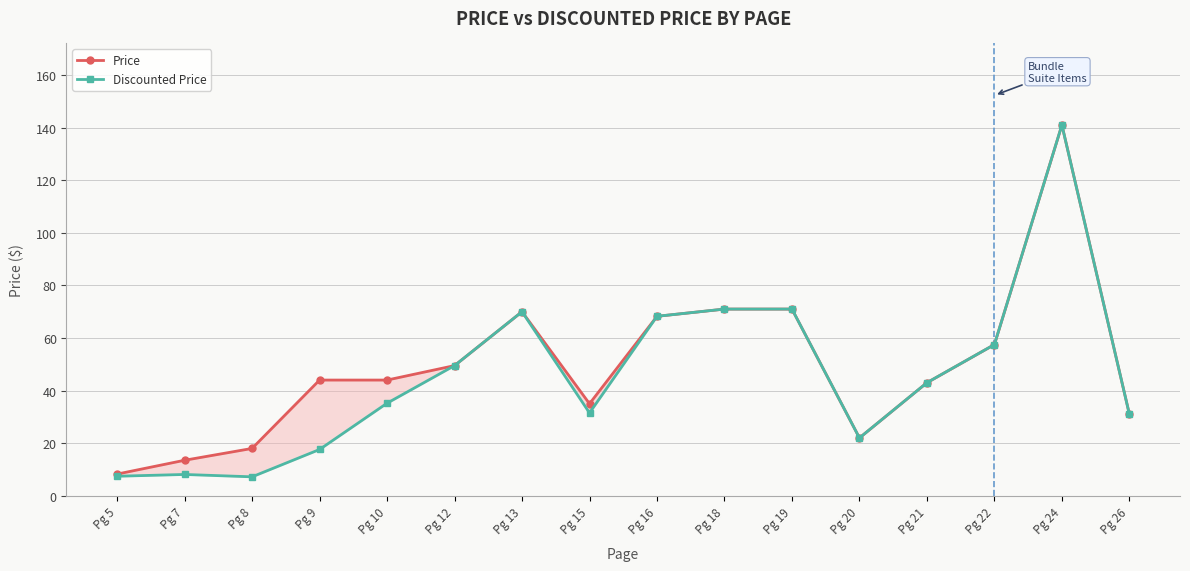

What is the difference between the maximum and second lowest values in the Discounted Price series?

133.6